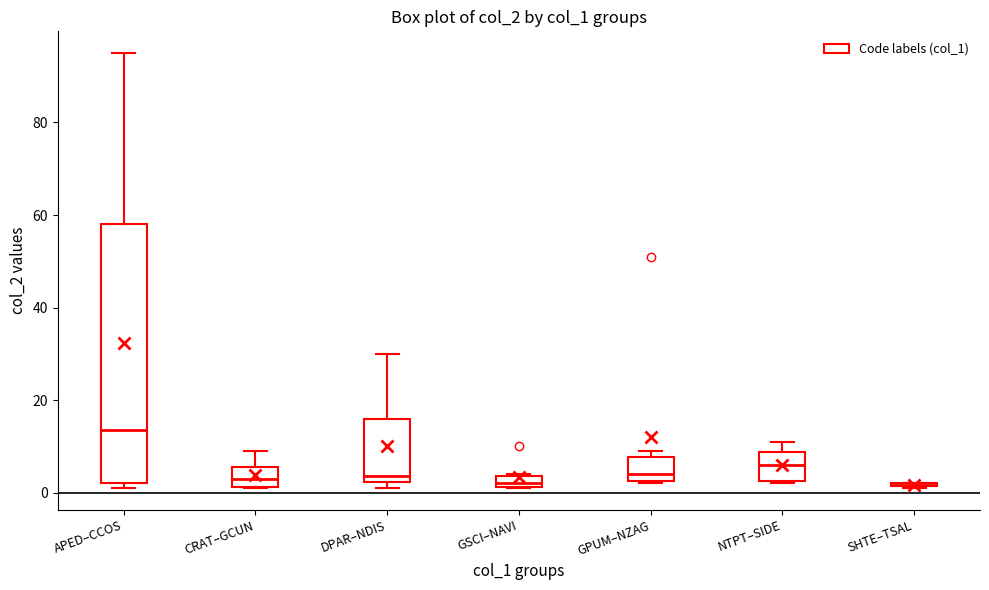

Which box is the tallest, from its lower edge to its upper edge?

APED–CCOS